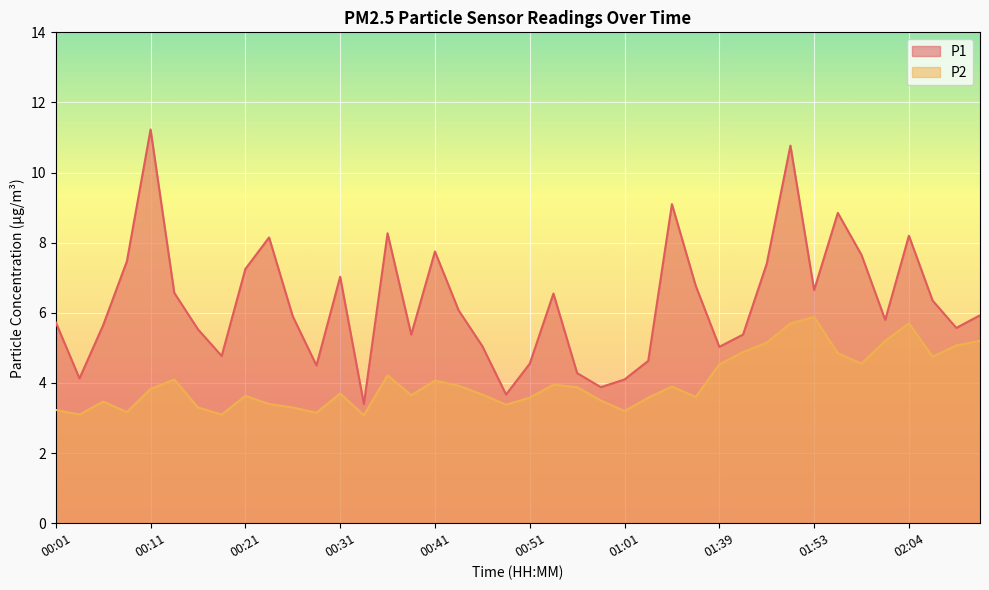

What is the highest value of the P1 series?

11.2